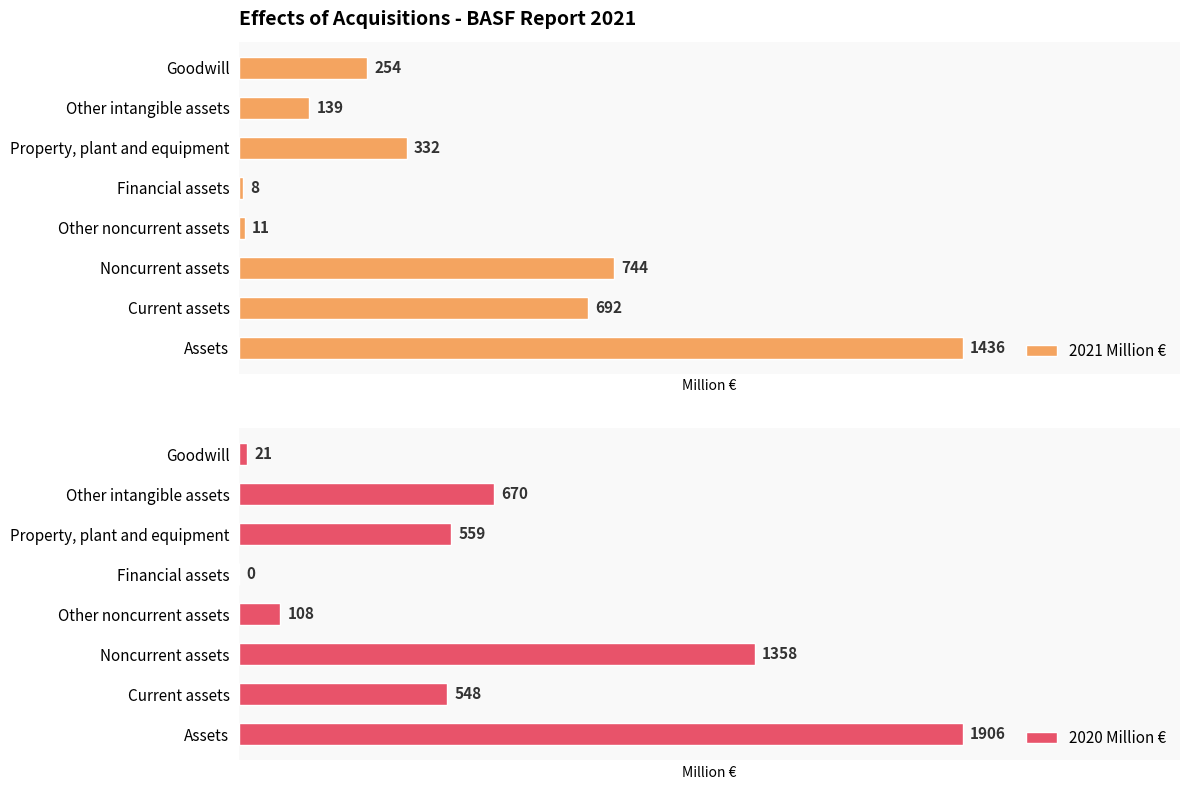

Count the number of categories in the chart.

8